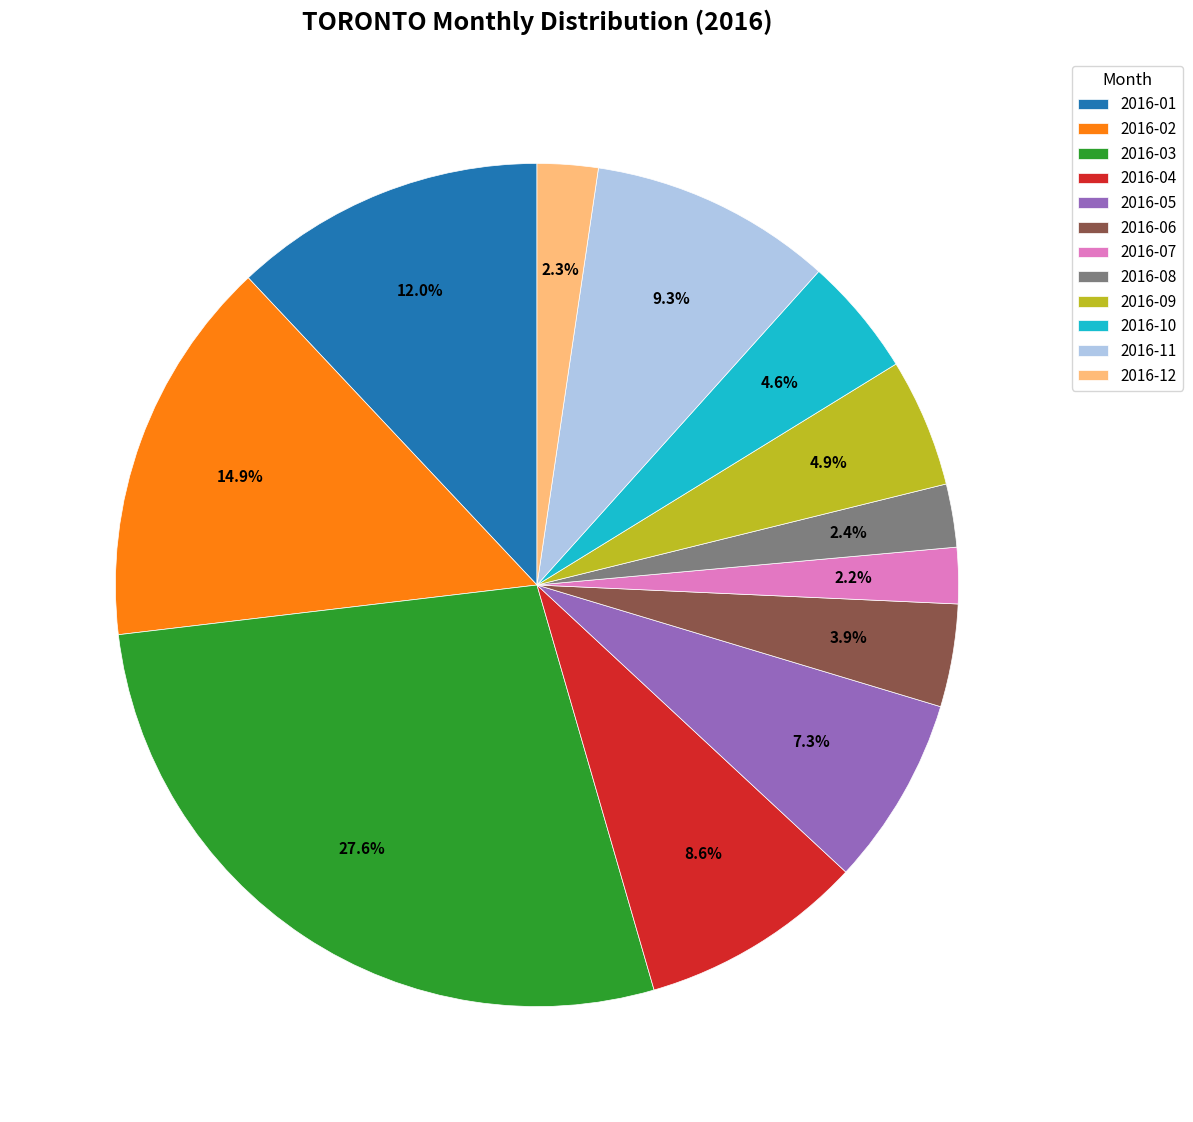

Is 2016-06 the majority of the pie?

No